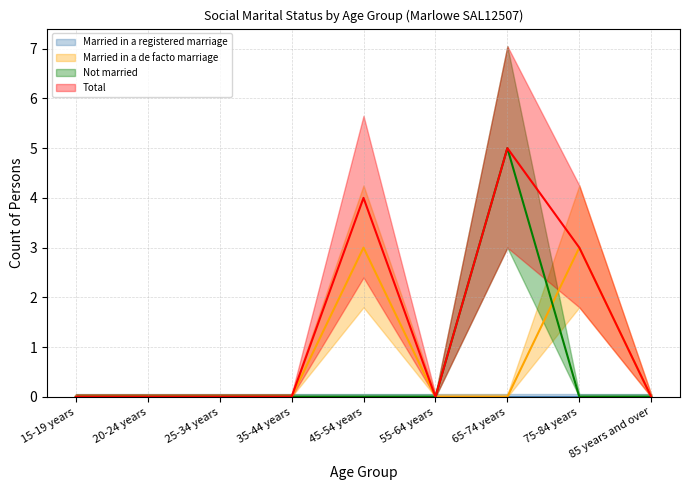

How many data points does each series have?

9